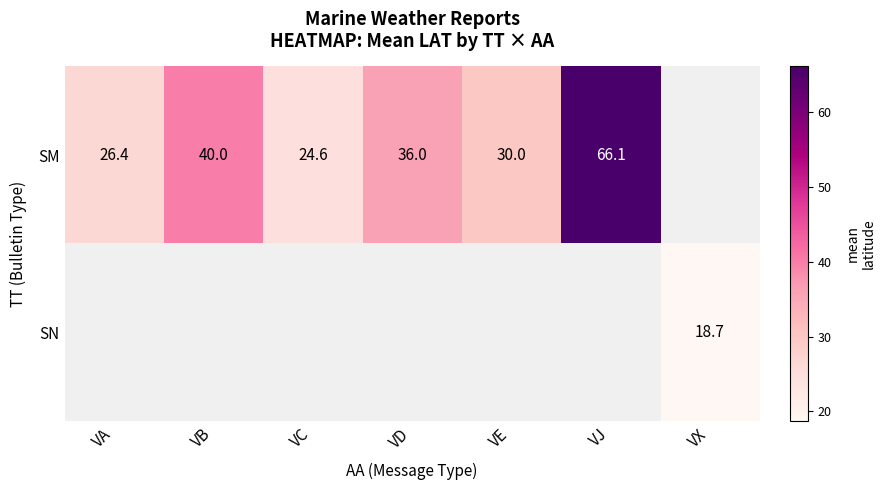

Is it true that SM equals 36.0 at VD?

True